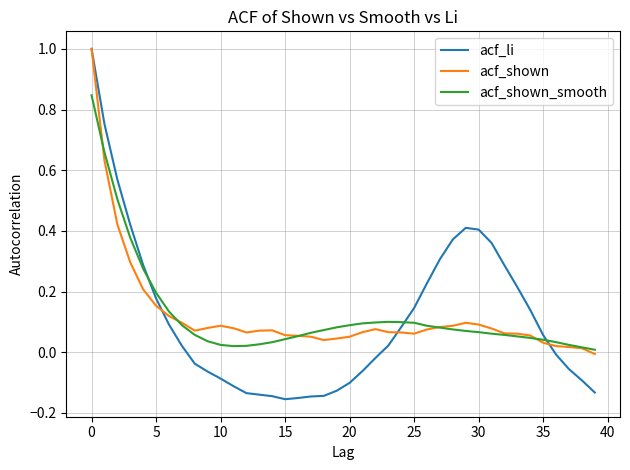

Which series has the widest spread of values?

acf_li